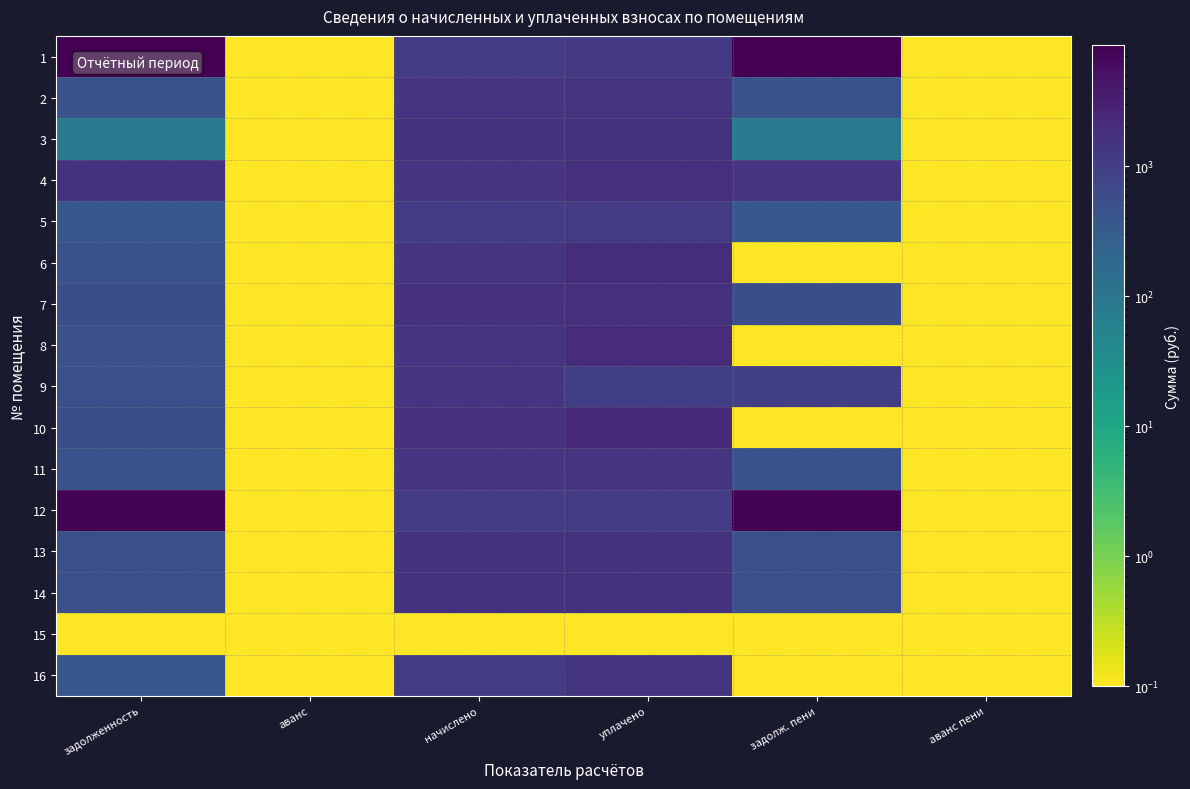

At which category is the sum across all series the highest?

задолженность